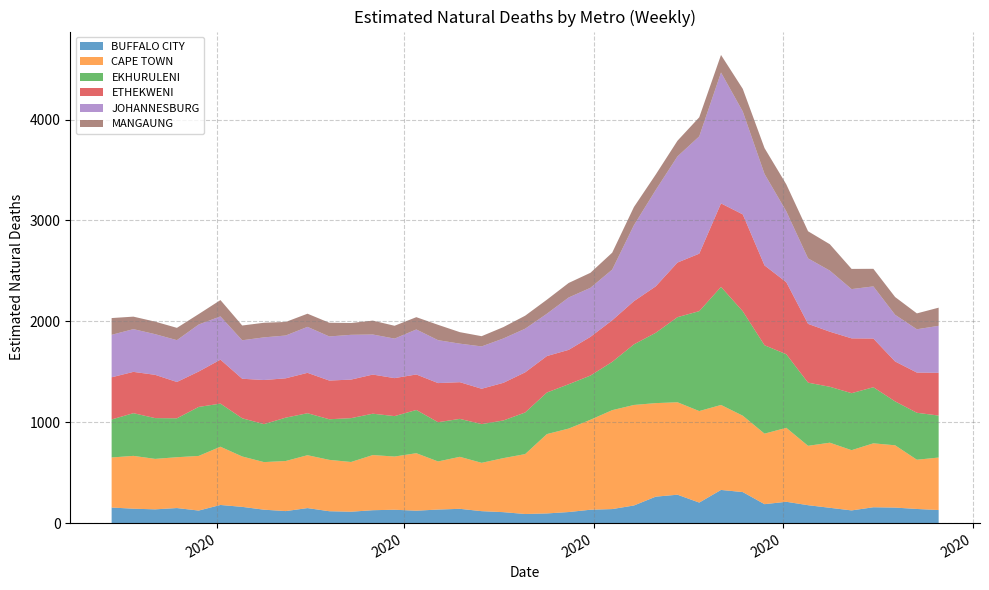

Reading left to right, extract all data points from this chart.

BUFFALO CITY: 154.4	142.7	136.4	149.2	124.3	179.8	160.9	133.1	119.0	148.9	117.8	112.7	127.8	132.5	123.0	134.3	141.6	118.4	108.5	90.2	95.8	109.6	132.5	139.0	174.7	262.1	281.5	203.4	328.7	307.6	187.7	211.3	177.5	151.7	125.9	157.1	153.8	140.1	129.5
CAPE TOWN: 496.1	523.9	500.2	503.9	541.7	577.3	499.6	471.6	496.7	524.2	509.1	493.1	546.8	527.4	569.9	476.8	515.6	479.0	535.6	593.8	786.6	827.5	891.8	980.5	996.5	927.3	916.5	907.2	842.5	757.2	699.1	733.2	588.7	645.4	597.0	633.8	617.5	488.1	520.3
EKHURULENI: 376.9	423.1	404.3	385.7	485.7	427.4	378.6	376.4	429.7	416.0	402.6	434.5	409.9	400.8	428.5	389.0	376.0	384.0	373.4	412.5	412.0	439.4	438.1	478.6	600.8	697.1	843.5	990.6	1170.2	1035.3	876.2	729.4	626.1	554.3	565.1	556.1	435.0	465.5	416.2
ETHEKWENI: 418.1	409.6	428.9	360.1	350.9	435.8	391.9	437.2	390.1	400.7	383.6	382.3	387.9	376.6	352.0	387.9	363.8	350.4	373.1	397.9	361.6	340.9	383.6	412.4	428.4	460.2	541.5	569.8	828.0	960.3	791.4	714.3	582.9	546.0	543.5	482.6	395.9	398.4	423.8
JOHANNESBURG: 421.0	423.6	403.1	414.7	466.2	428.8	381.4	422.8	424.3	455.6	437.2	443.9	397.2	391.7	446.2	425.4	381.9	419.6	439.8	432.6	419.6	519.1	486.3	502.4	753.4	955.5	1052.4	1162.6	1297.6	1020.2	906.6	702.5	649.2	605.6	488.4	517.0	462.7	429.4	465.8
MANGAUNG: 166.2	123.9	124.2	121.9	103.4	161.8	146.3	144.9	134.3	130.4	135.9	117.0	137.7	127.3	121.9	152.1	114.0	101.5	112.8	128.8	139.2	144.0	148.8	167.8	180.2	153.1	155.2	189.3	173.9	224.3	256.5	267.4	269.0	261.5	200.2	174.3	176.2	157.5	180.0